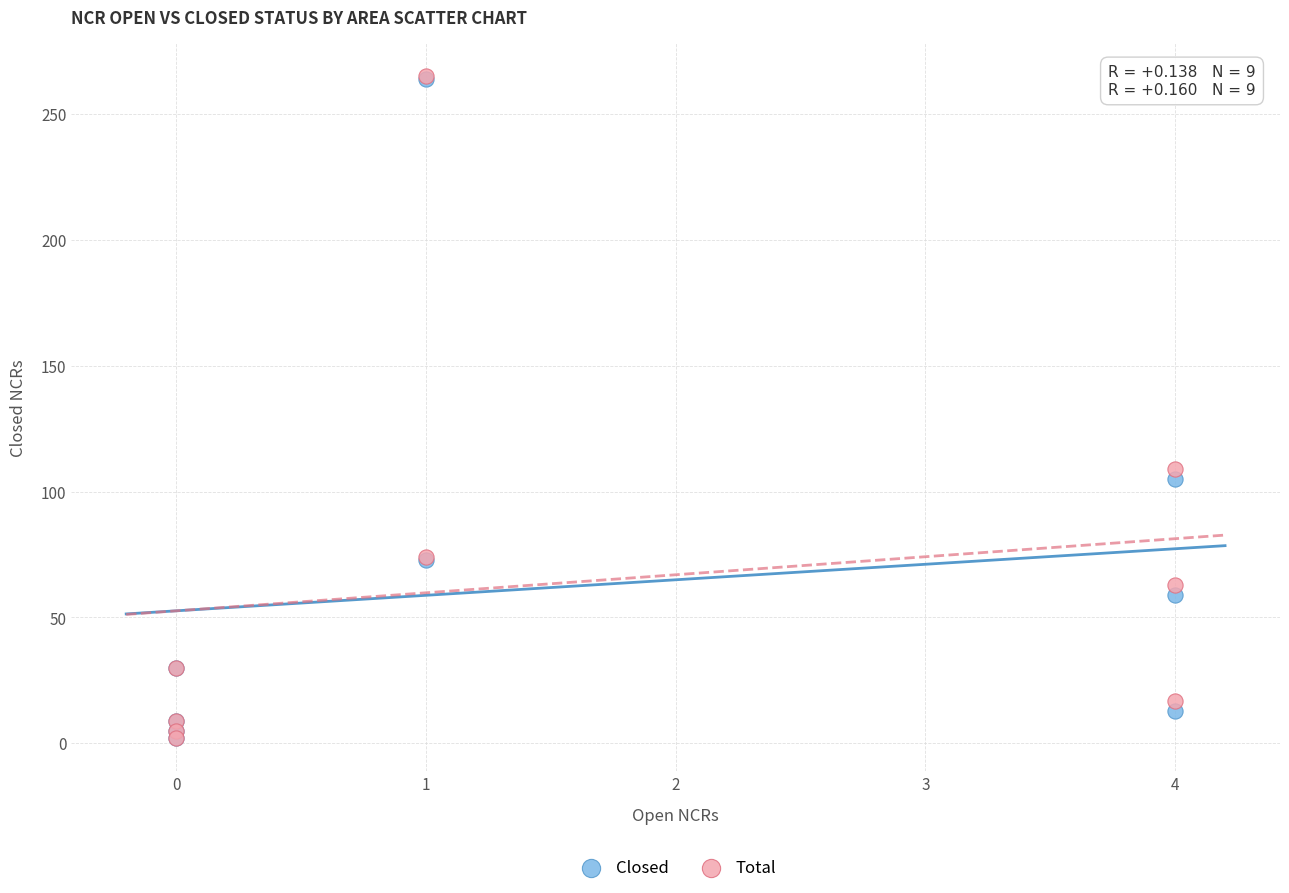

In the Total series, what Y value is closest to 133?

109